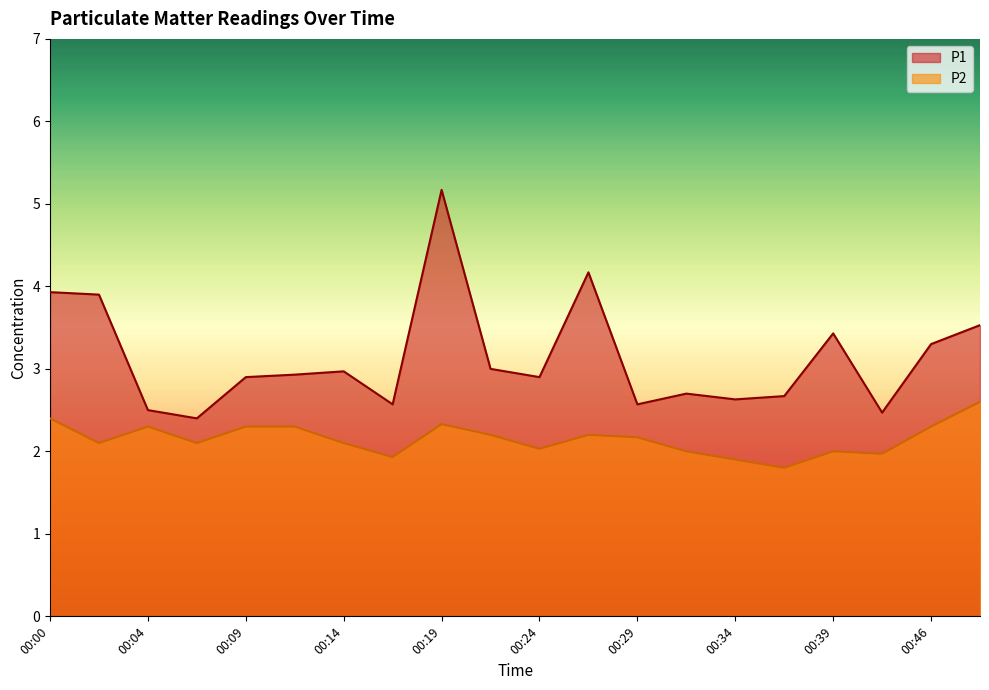

What is the maximum value shown in the chart?

5.2